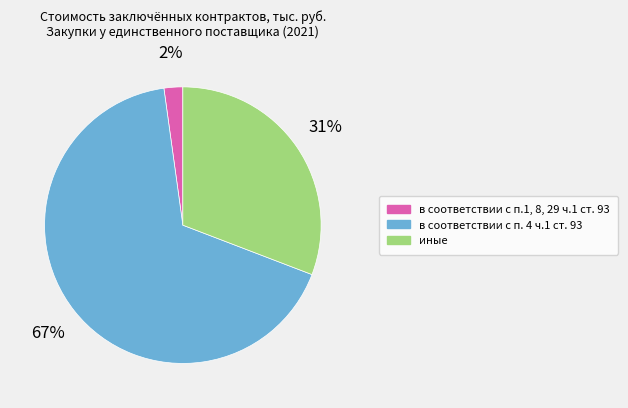

Rank the categories by value from highest to lowest.

в соответствии с п. 4 ч.1 ст. 93, иные, в соответствии с п.1, 8, 29 ч.1 ст. 93